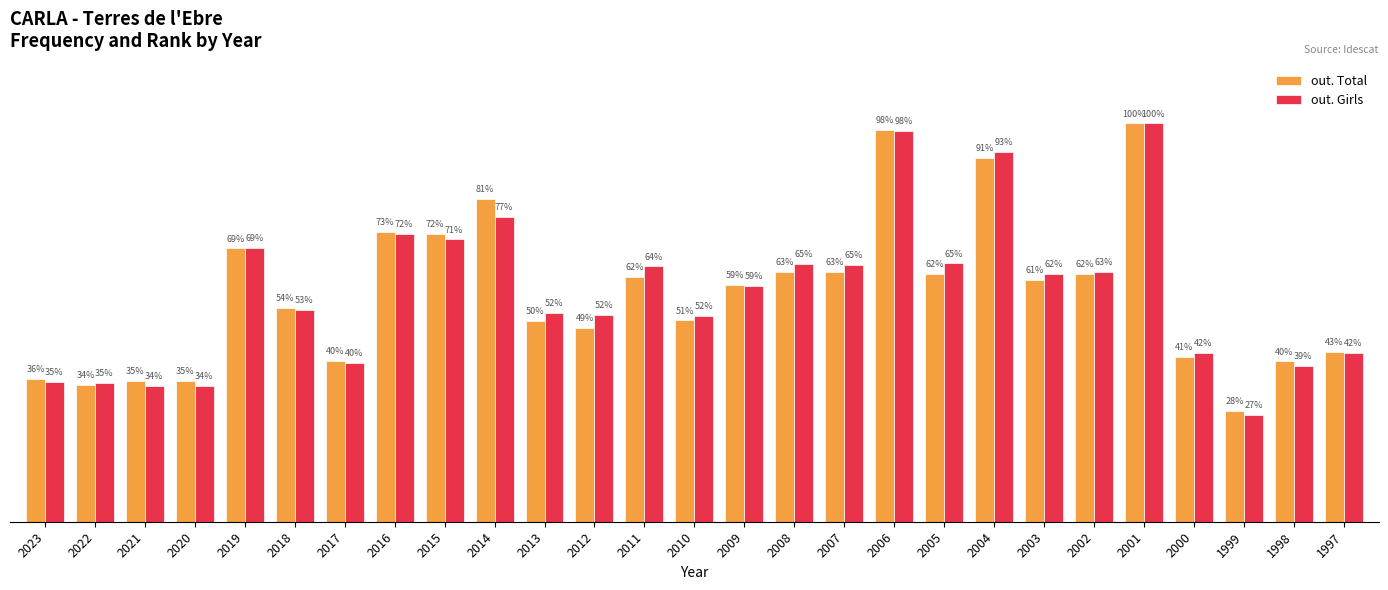

Which series has the largest total across all categories?

out. Girls